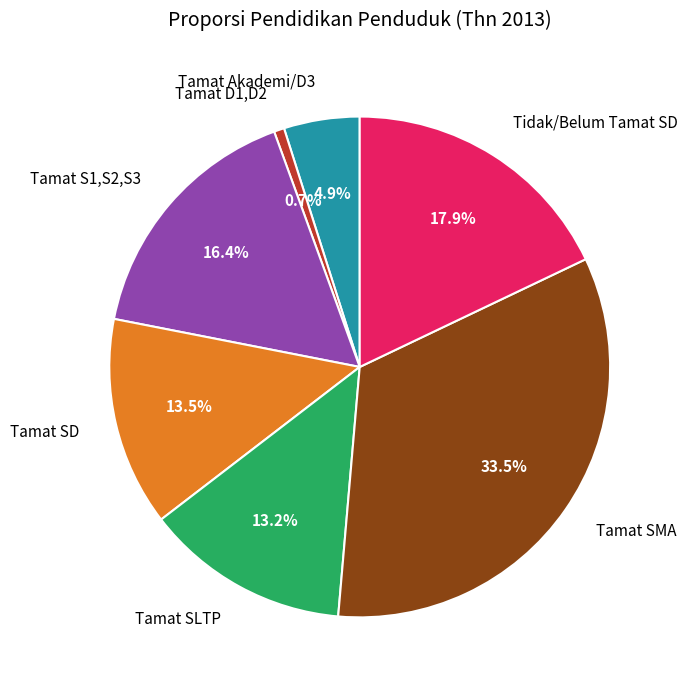

How many slices are in this pie chart?

7